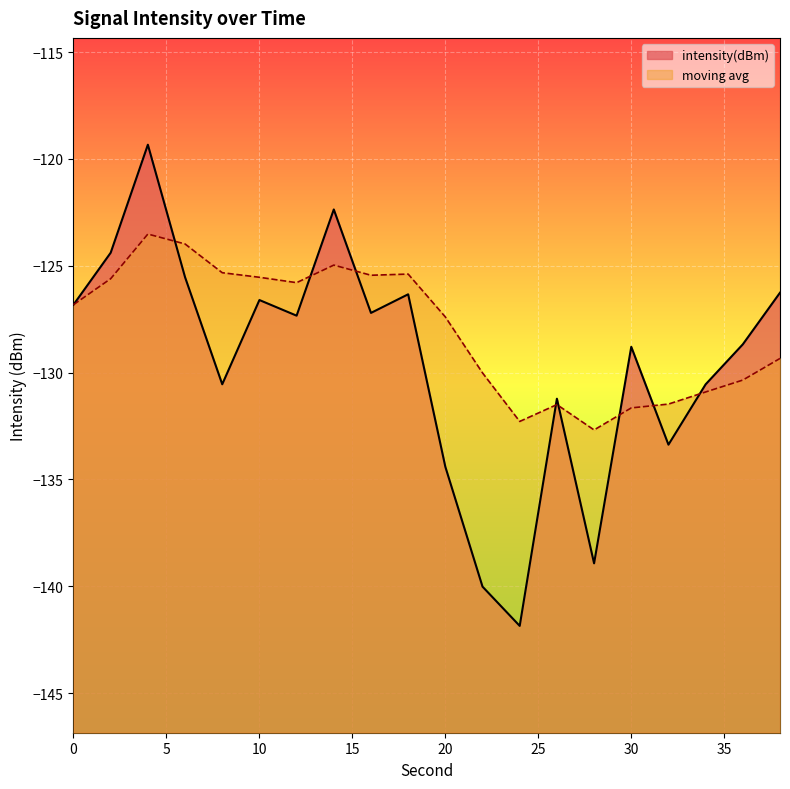

What is the spread (max minus min) of values at 10?

1.1